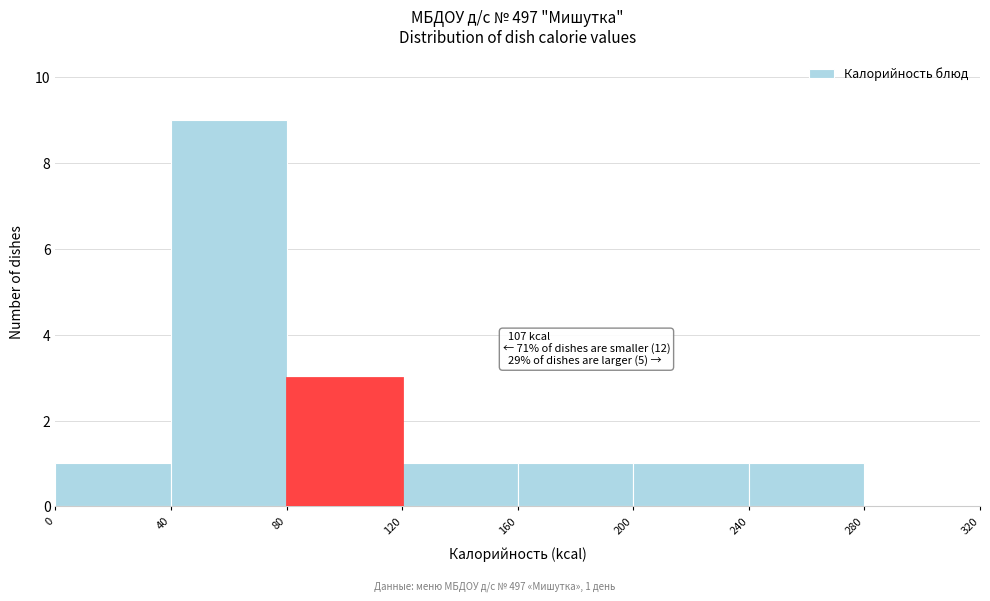

Over which range of the x-axis is the bar tallest?

40 to 80